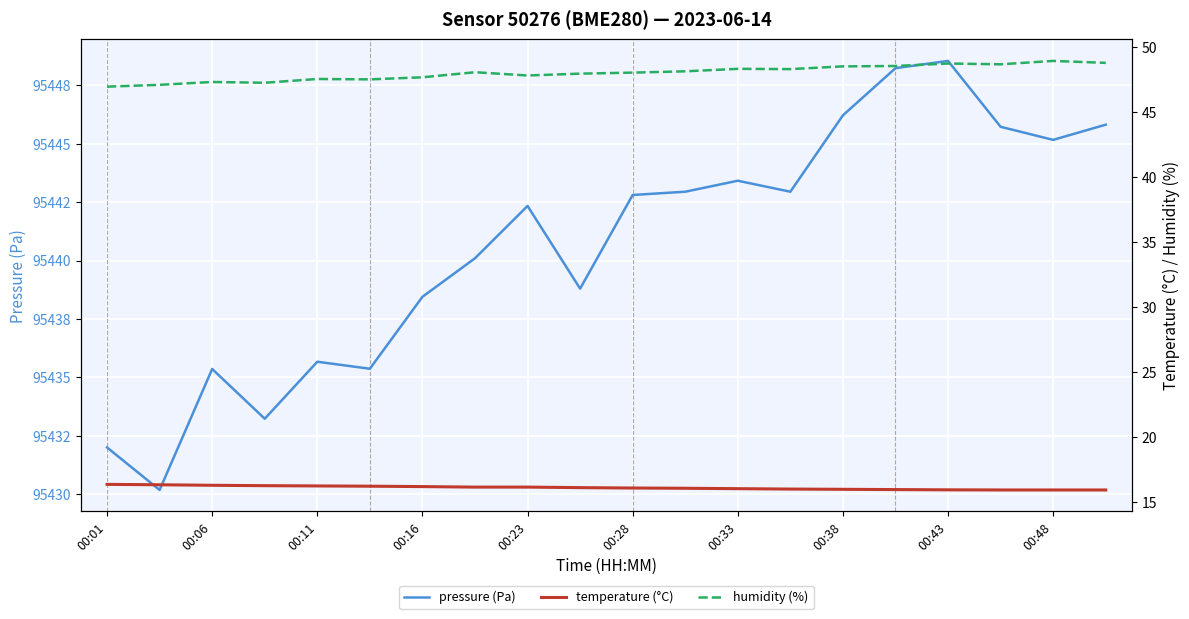

Is it true that humidity (%) equals 47.1 at 00:06?

True